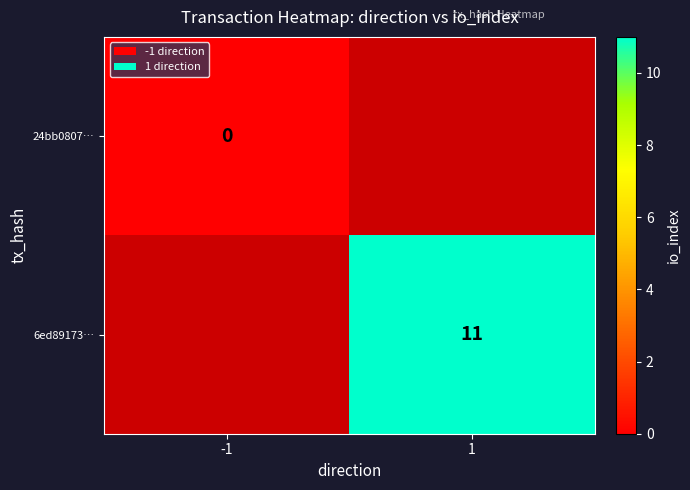

List the labels in order of 24bb0807… value, largest first.

-1, 1